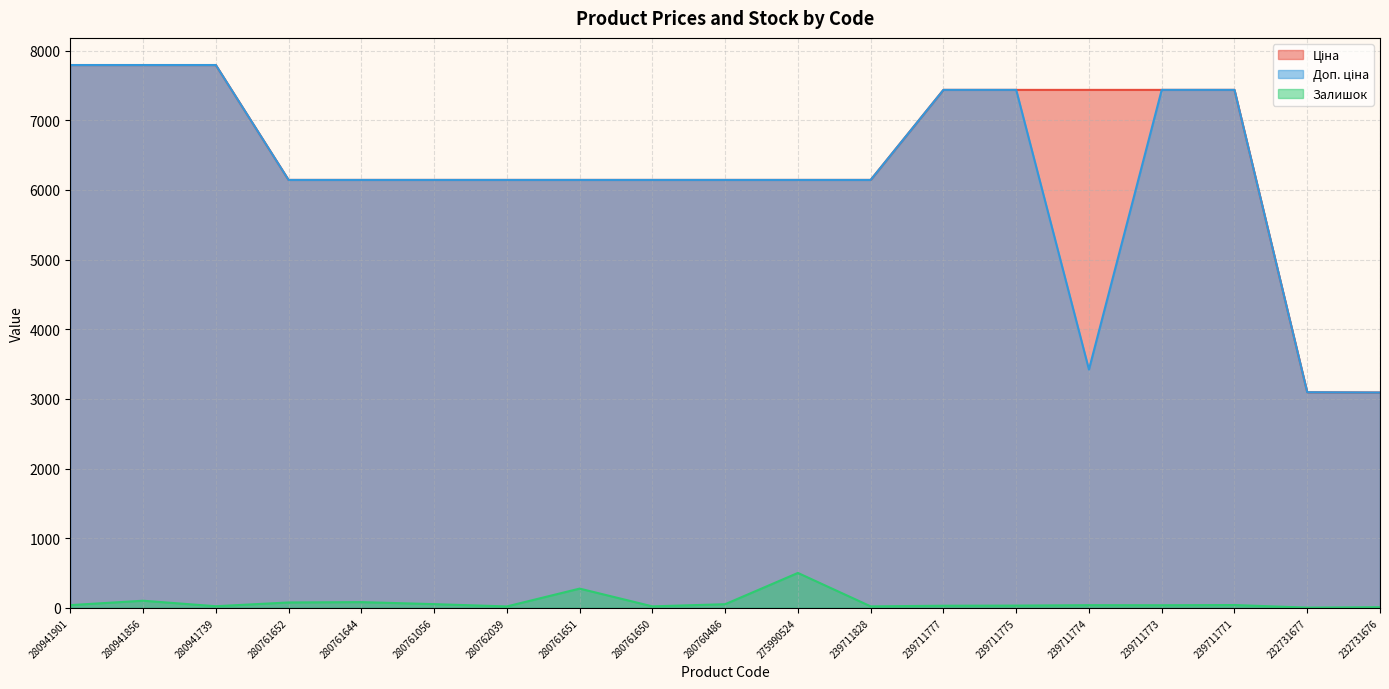

Which label corresponds to the smallest value in the chart?

232731677